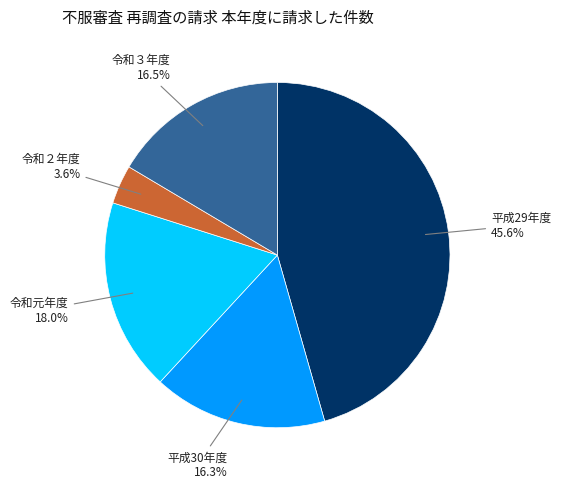

Is there a majority slice in this chart?

No